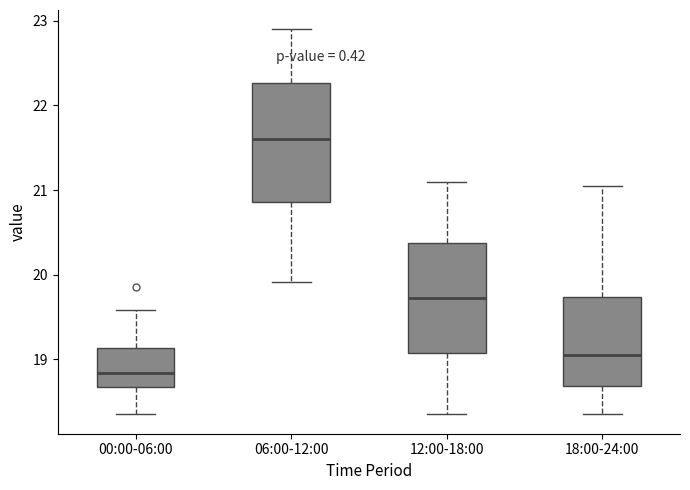

Where is the upper edge of the box for 00:00-06:00 on the y-axis? The values are not printed on the chart, so give them approximately, as read against the axis.

19.1